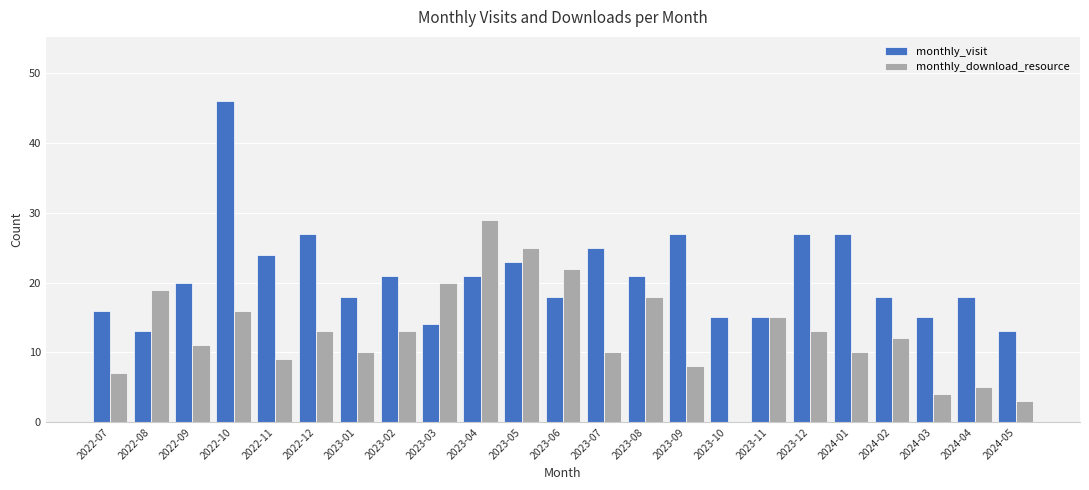

Which series has the largest total across all categories?

monthly_visit